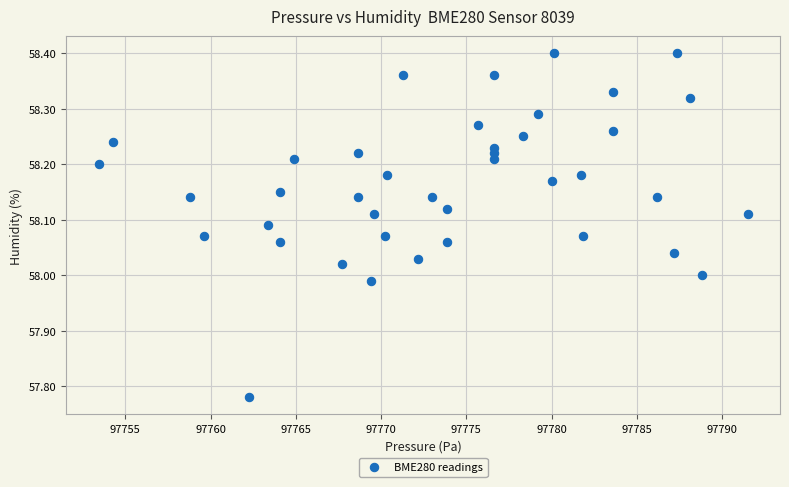

What is the range of X values (max minus min)?

38.1